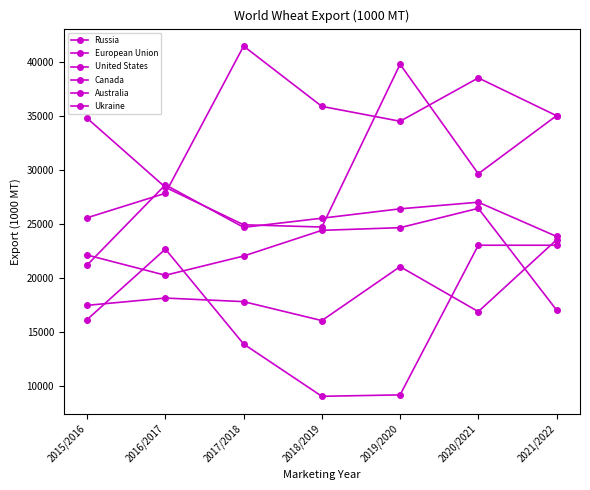

Does the chart have visible grid lines?

No